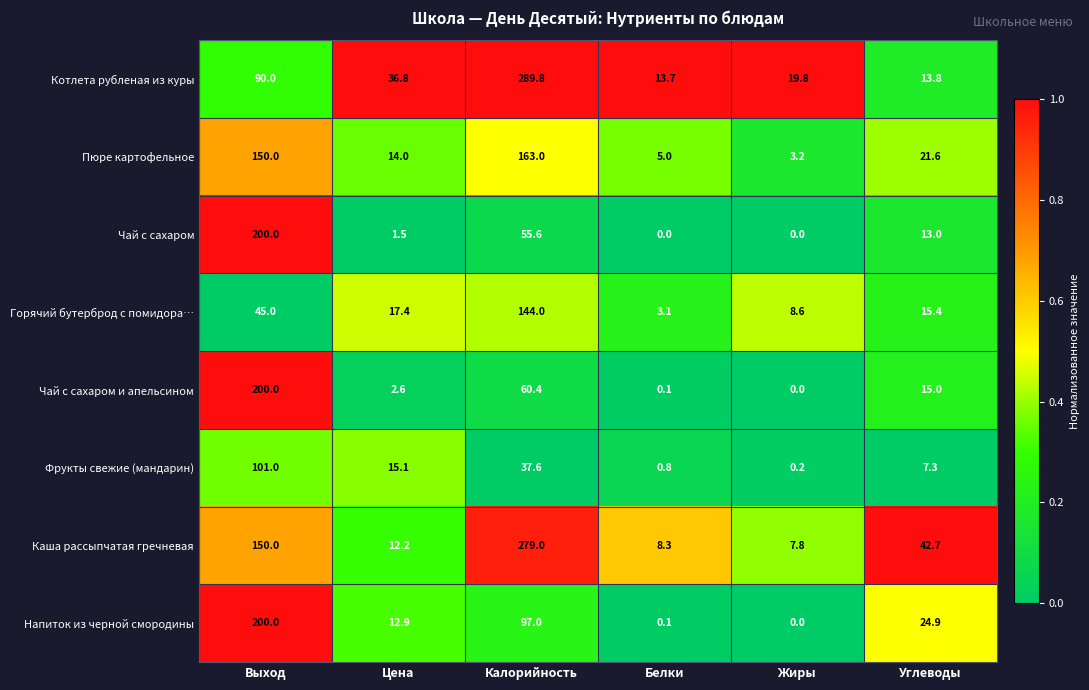

What is the total value across all series at Цена?

112.5